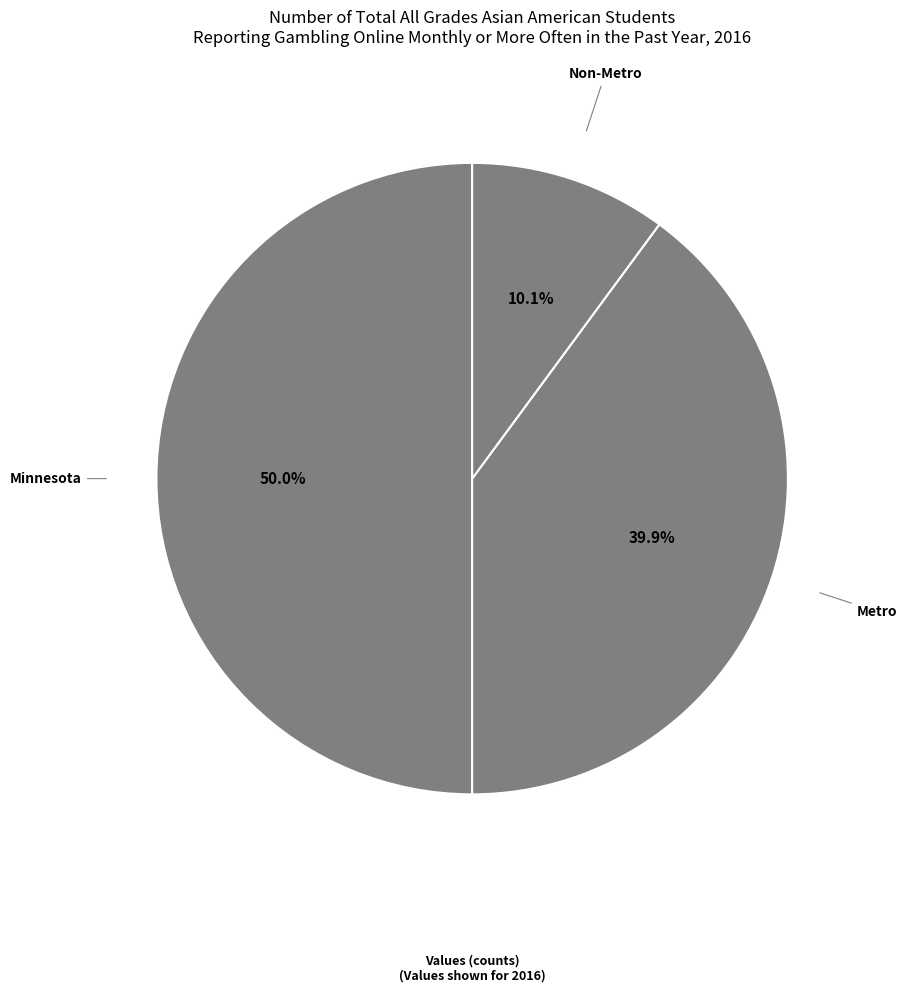

Rank the categories by value from lowest to highest.

Non-Metro, Metro, Minnesota